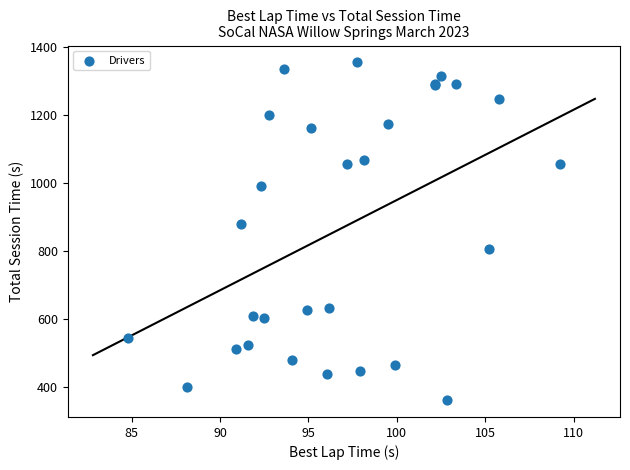

What Y value in the scatter plot is closest to 857?

880.2